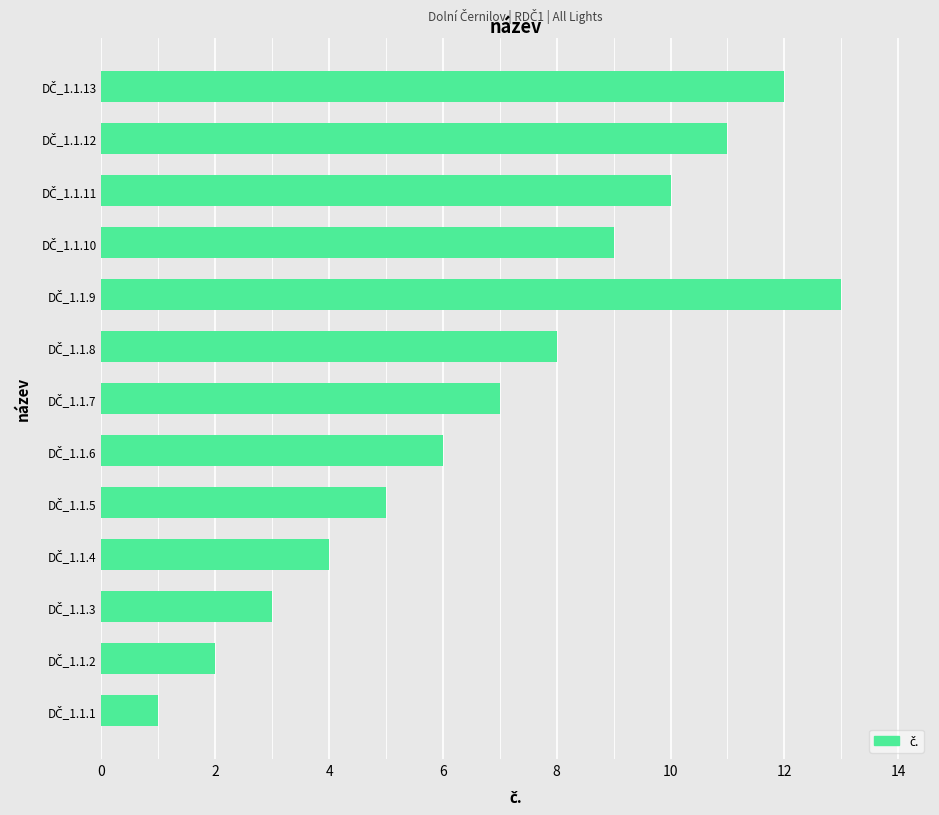

What is the difference between the maximum and minimum values?

12